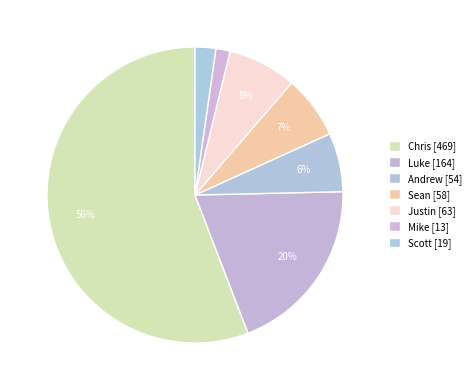

What percentage is the Mike slice, to the nearest percent?

2%